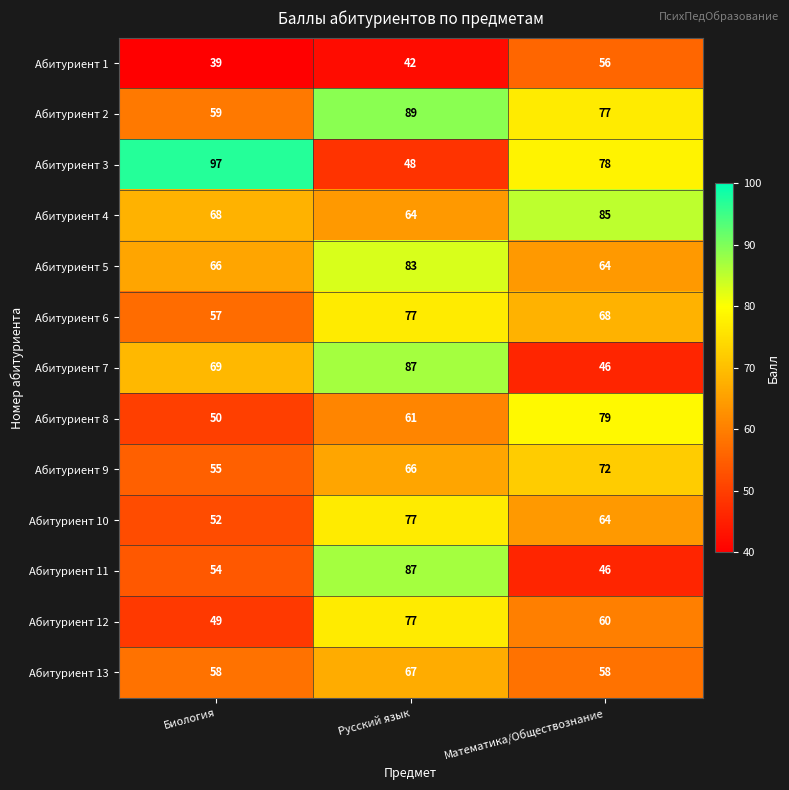

What value does the Абитуриент 10 series have at Русский язык, to the nearest 10?

80